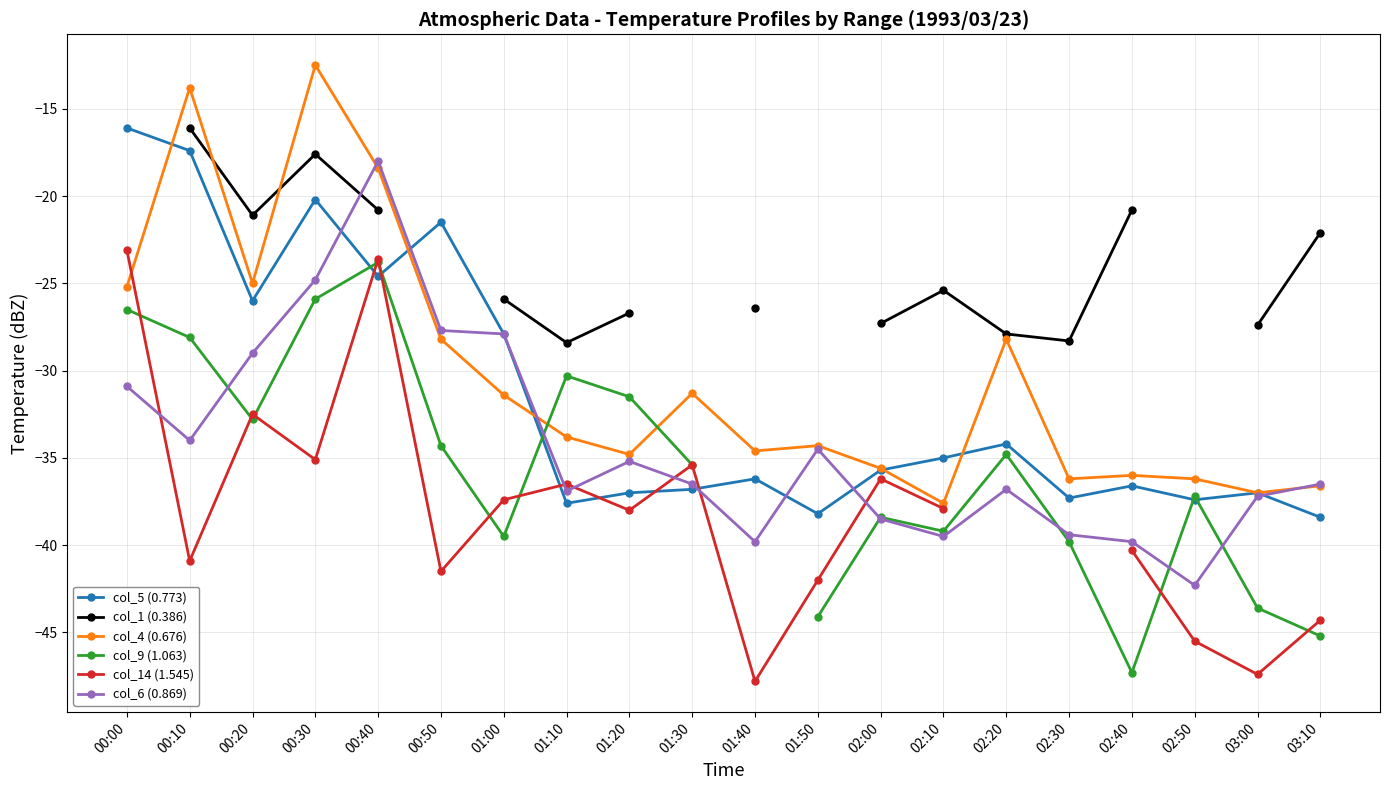

True or false: col_5 (0.773) has a value of -36.8 at 01:30.

True